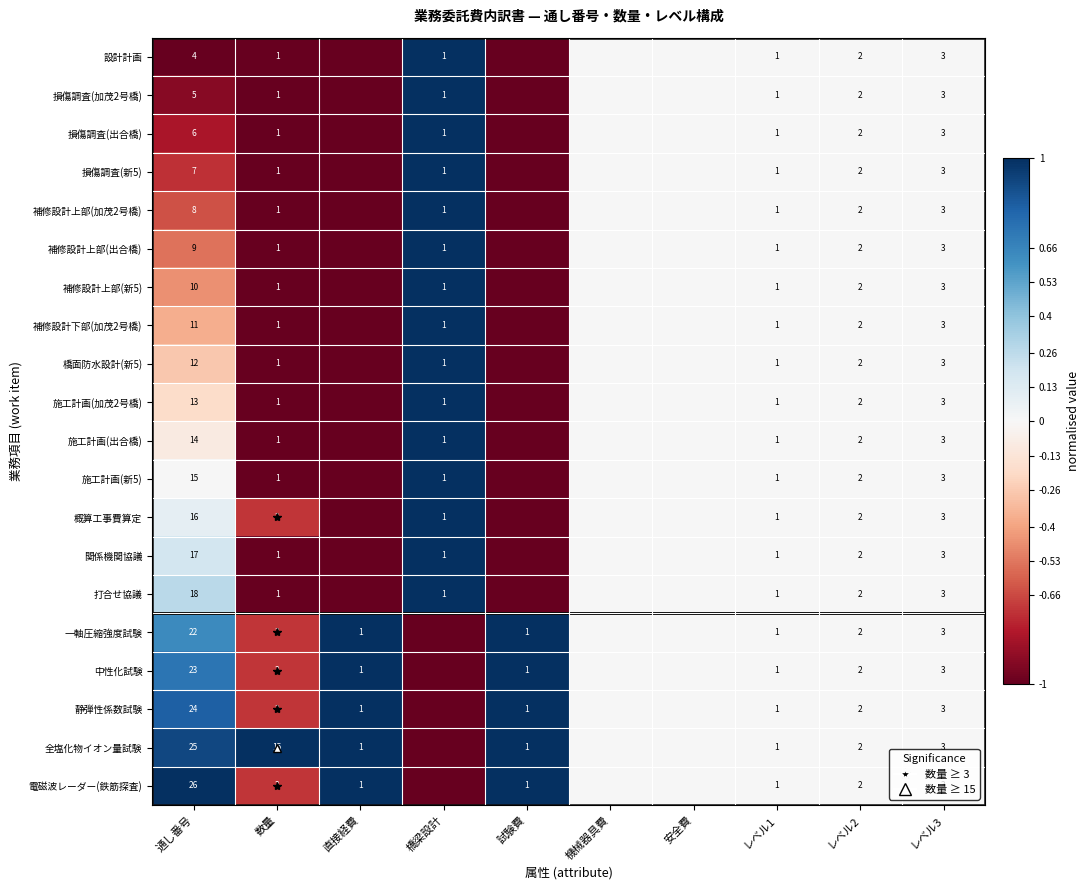

What is the sum of the 中性化試験 values at レベル3 and レベル2?

5